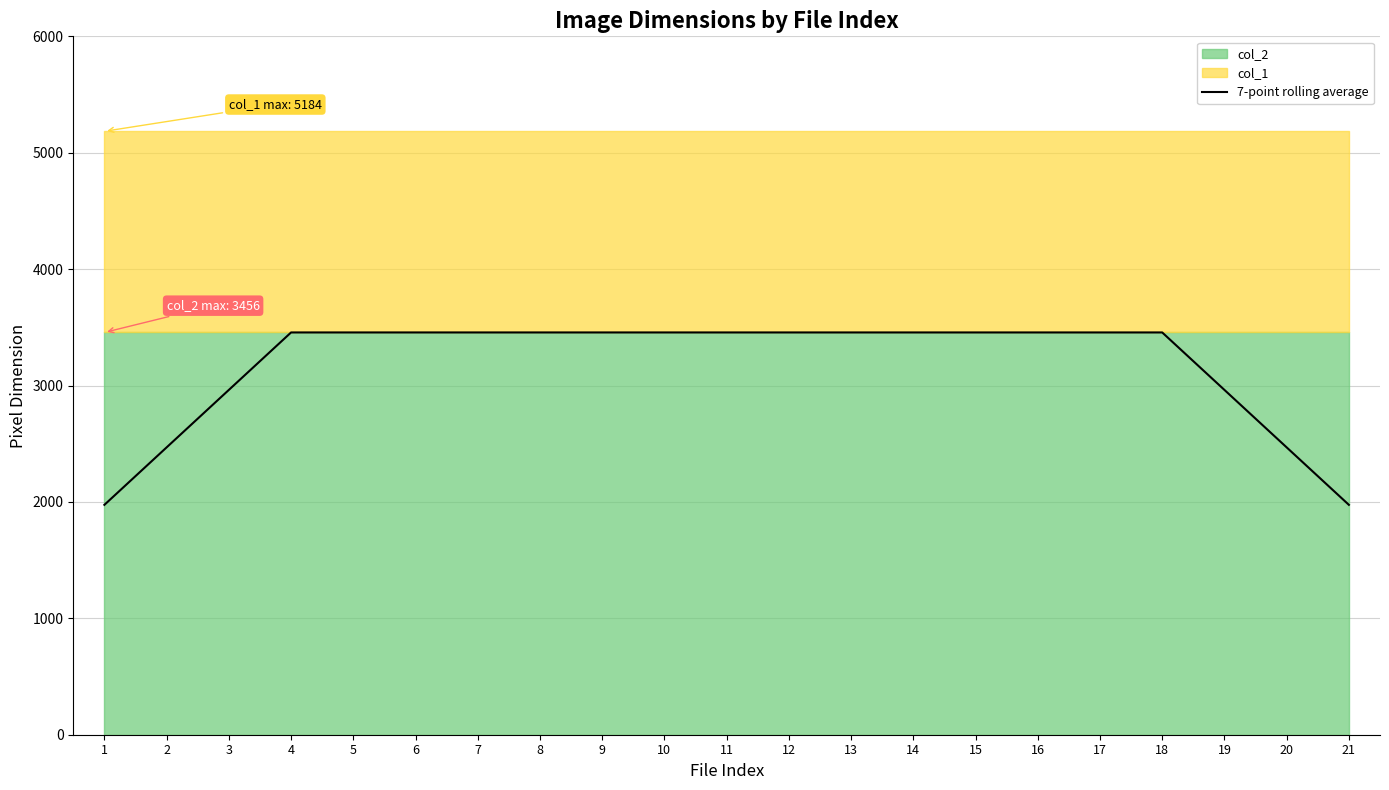

Is it true that the value at 12 is 3456.0?

True